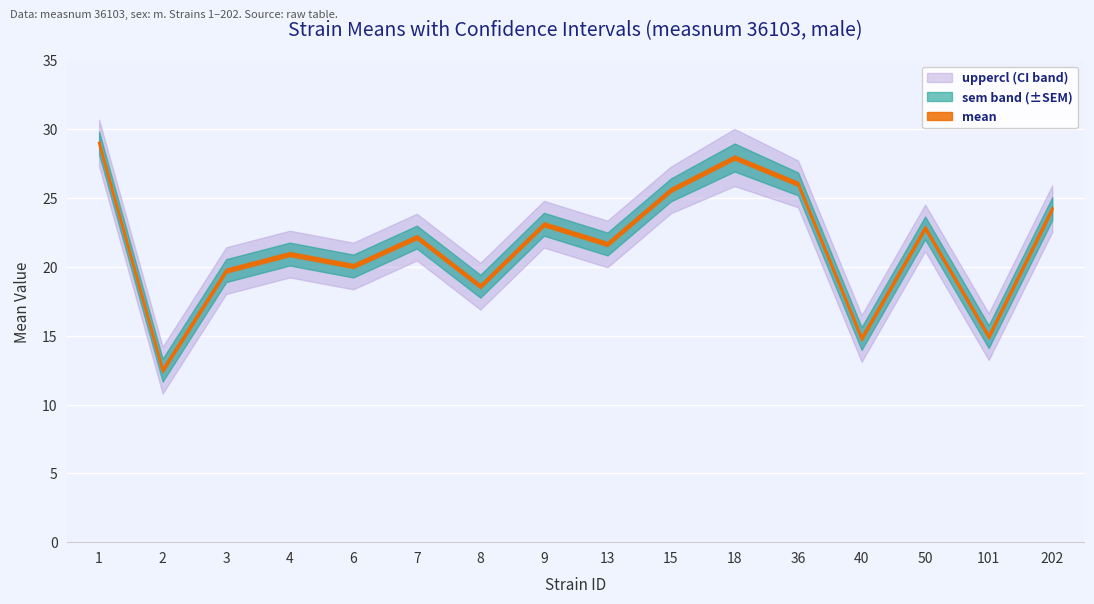

How many interior local peaks does the lowercl series have?

5